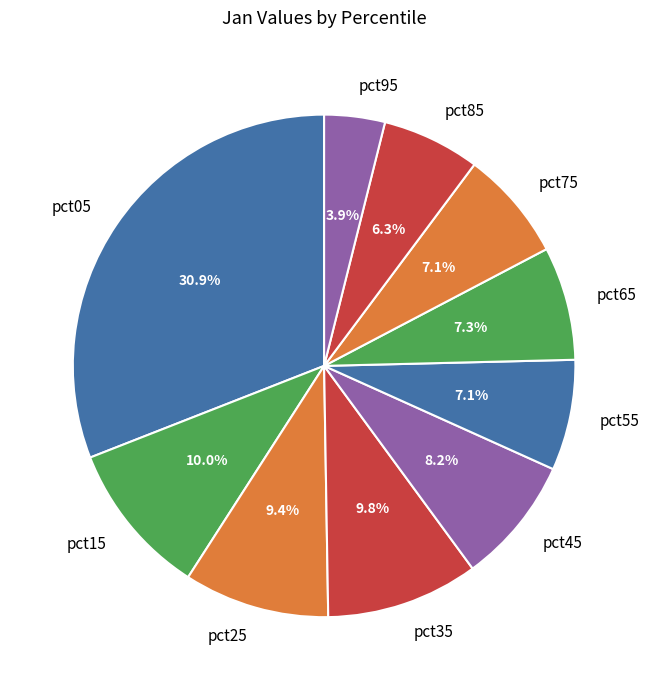

Is there any slice that represents more than half of the pie?

No